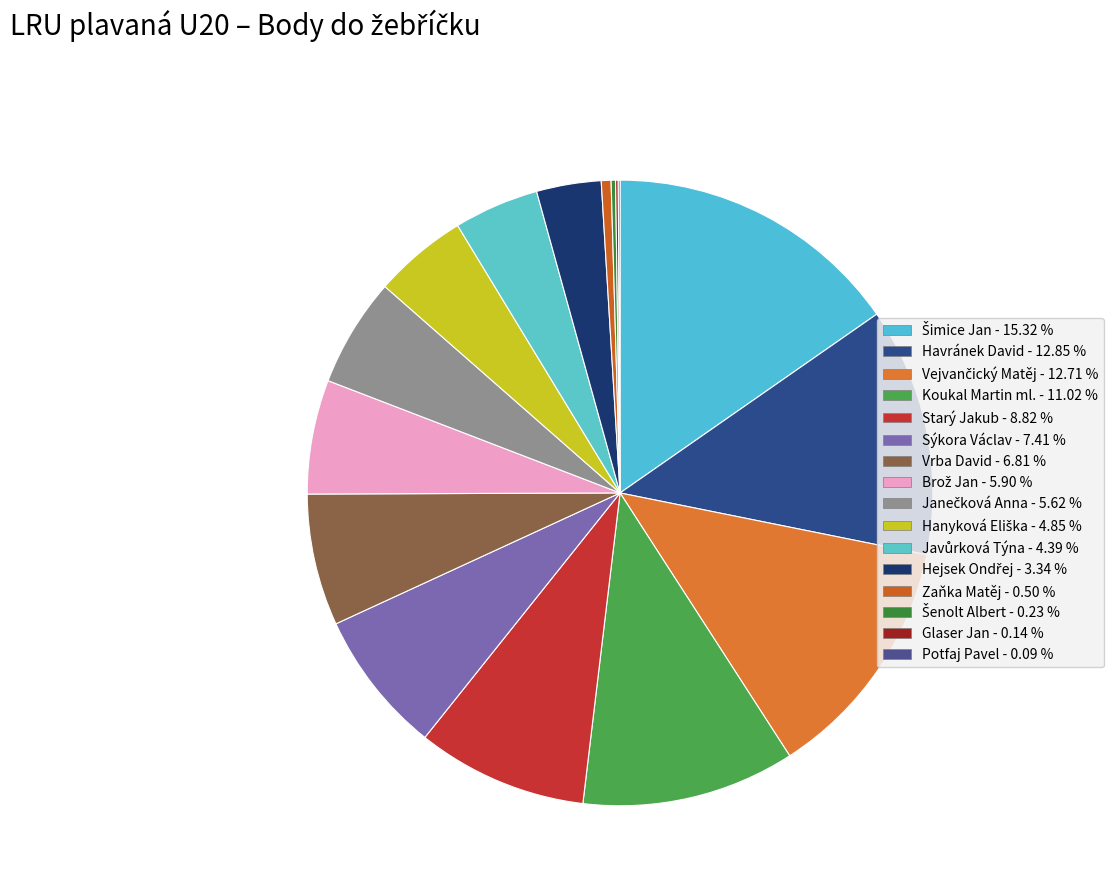

To the nearest percent, what percentage of the pie is Starý Jakub?

9%